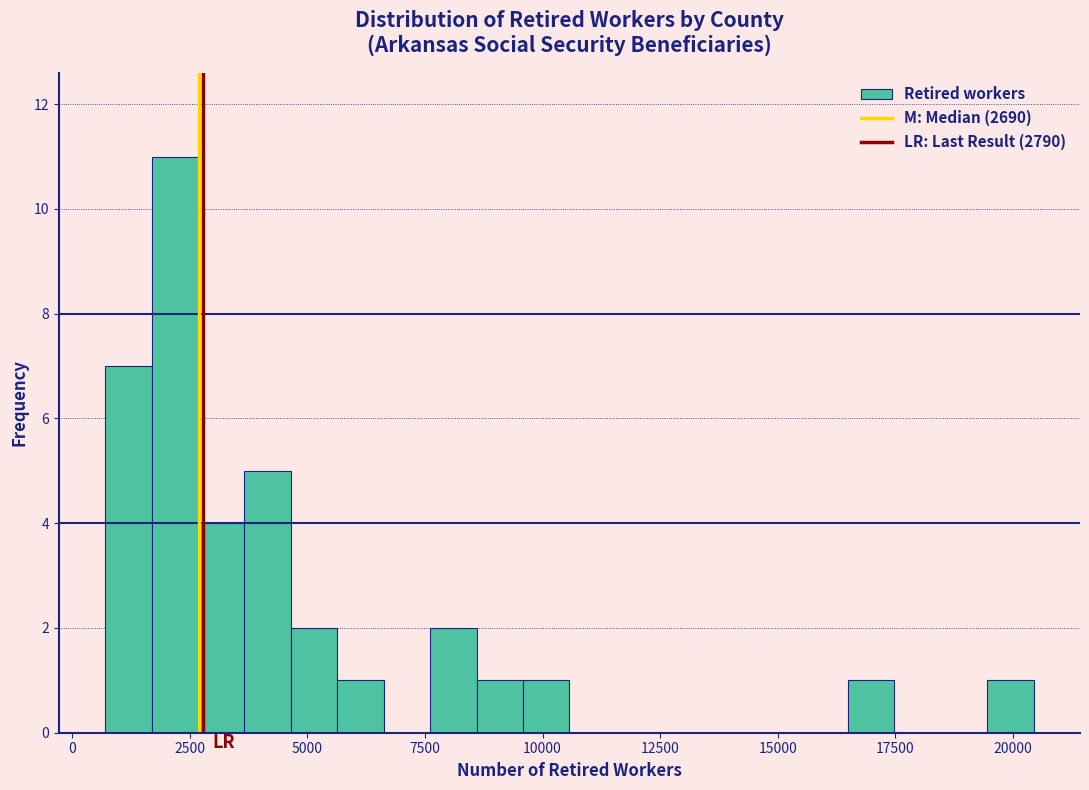

Around what value on the x-axis is the tallest bar? Give the approximate position of its centre, as read against the axis.

2000